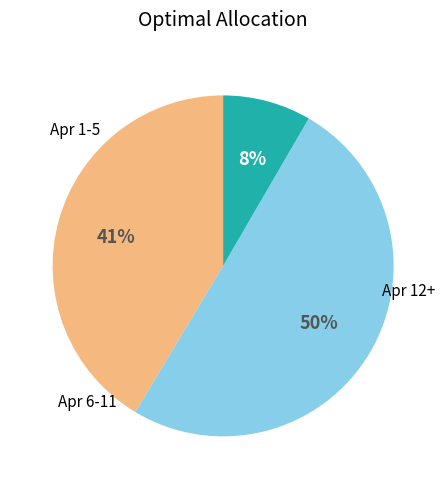

To the nearest percent, what is the average slice percentage?

33%